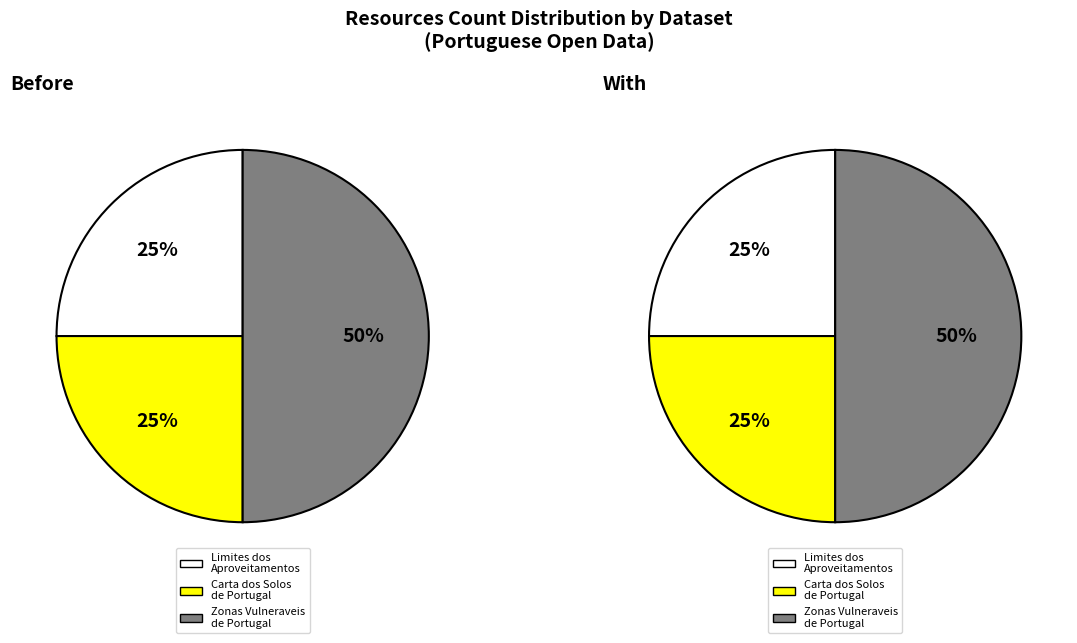

Is there a majority slice in this chart?

No